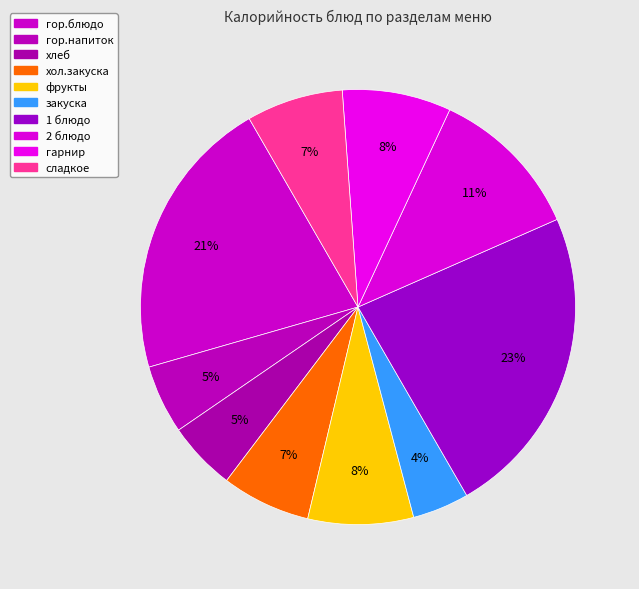

Is the sum of гор.блюдо and гарнир greater than half?

No